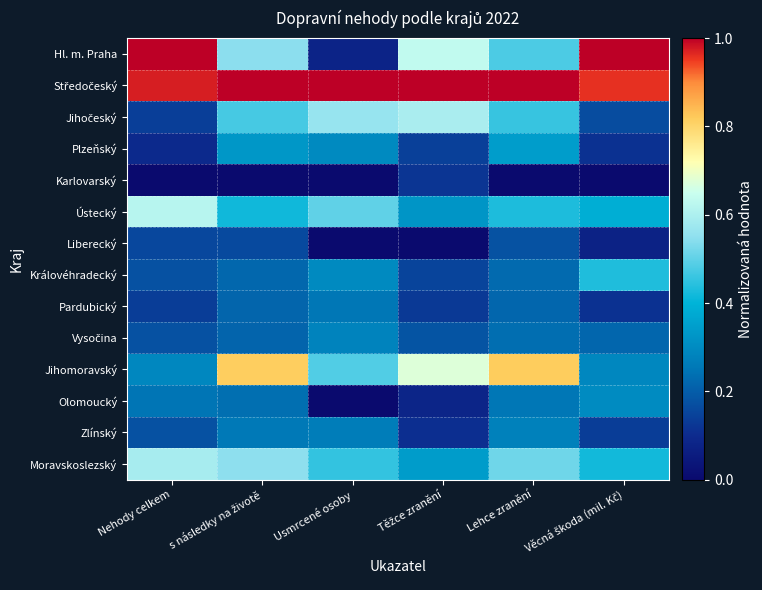

At how many categories does at least one series exceed 0?

6